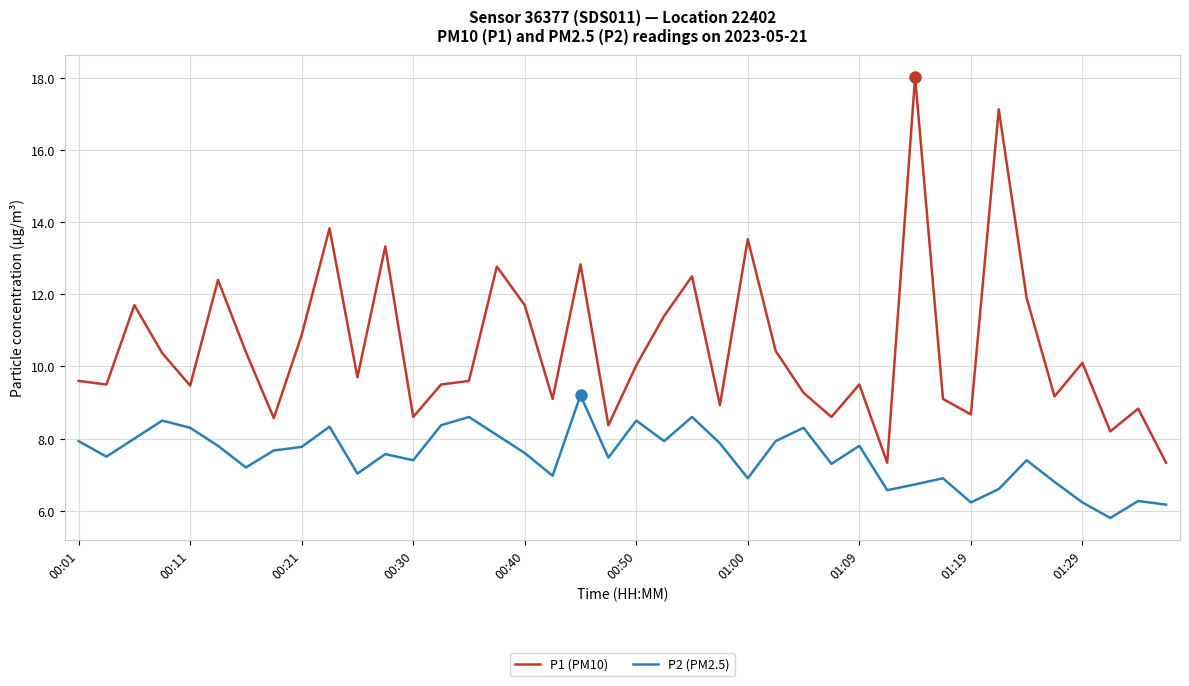

Does the chart display data point markers on the line(s)?

No